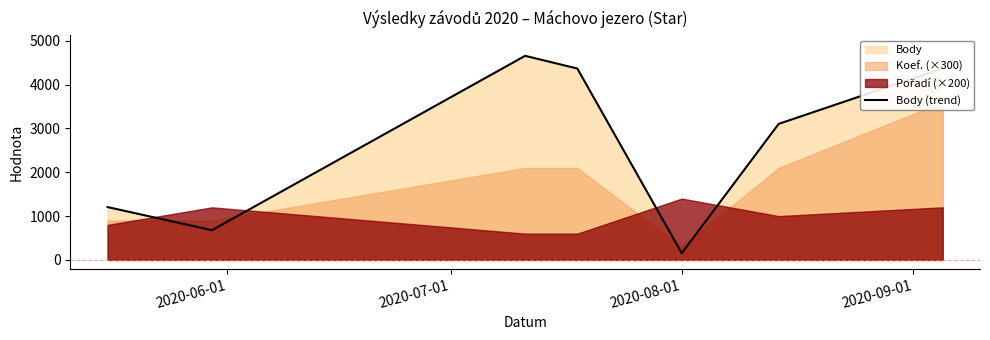

What is the maximum value for Body (trend)?

4657